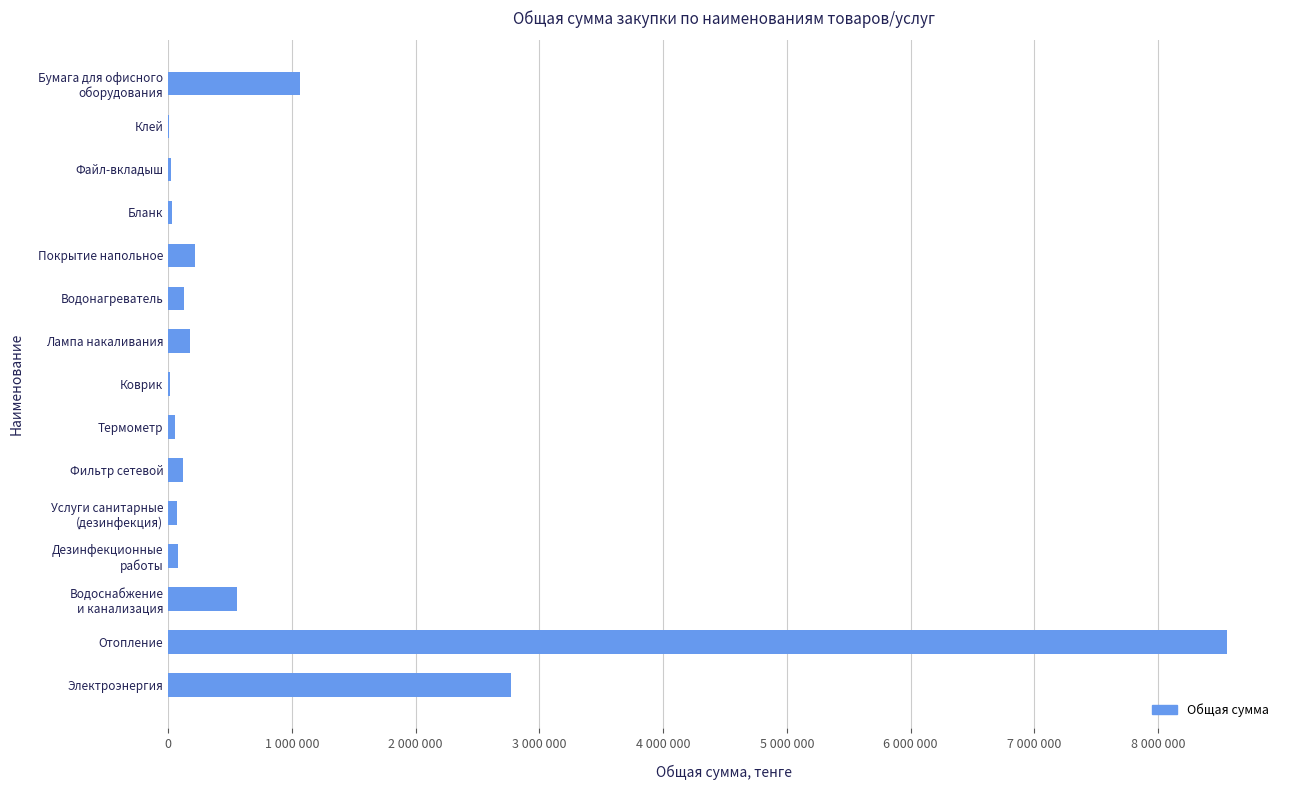

Are the bars grouped side by side (vs. stacked)?

No